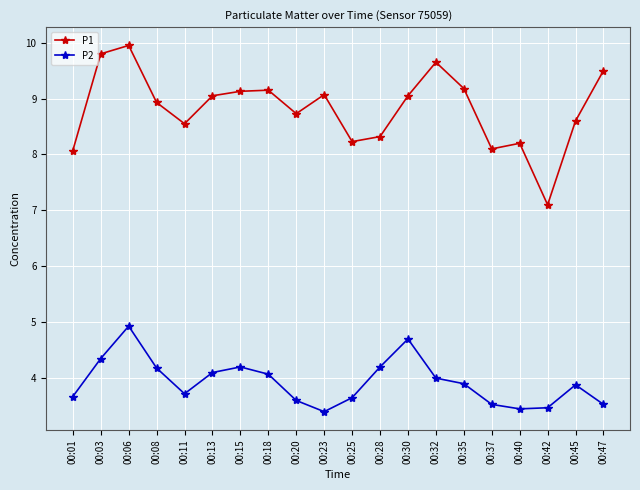

What is the difference between the maximum and minimum values in the P2 series?

1.5